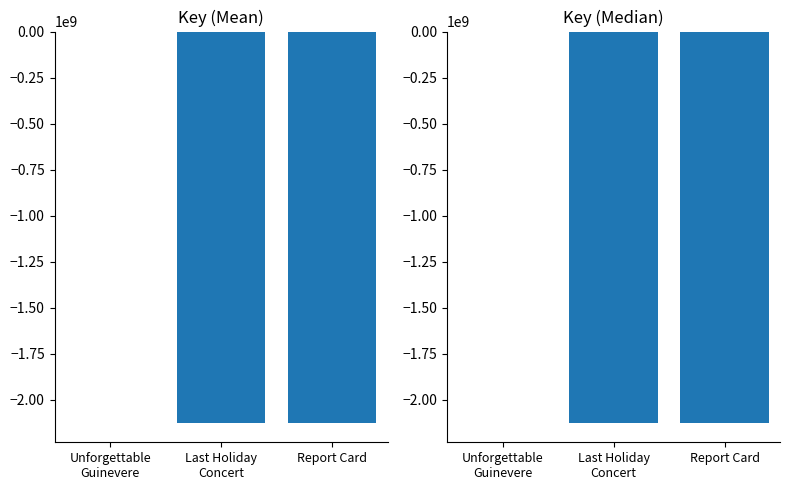

At which label does the data first exceed -2125794016?

Unforgettable
Guinevere